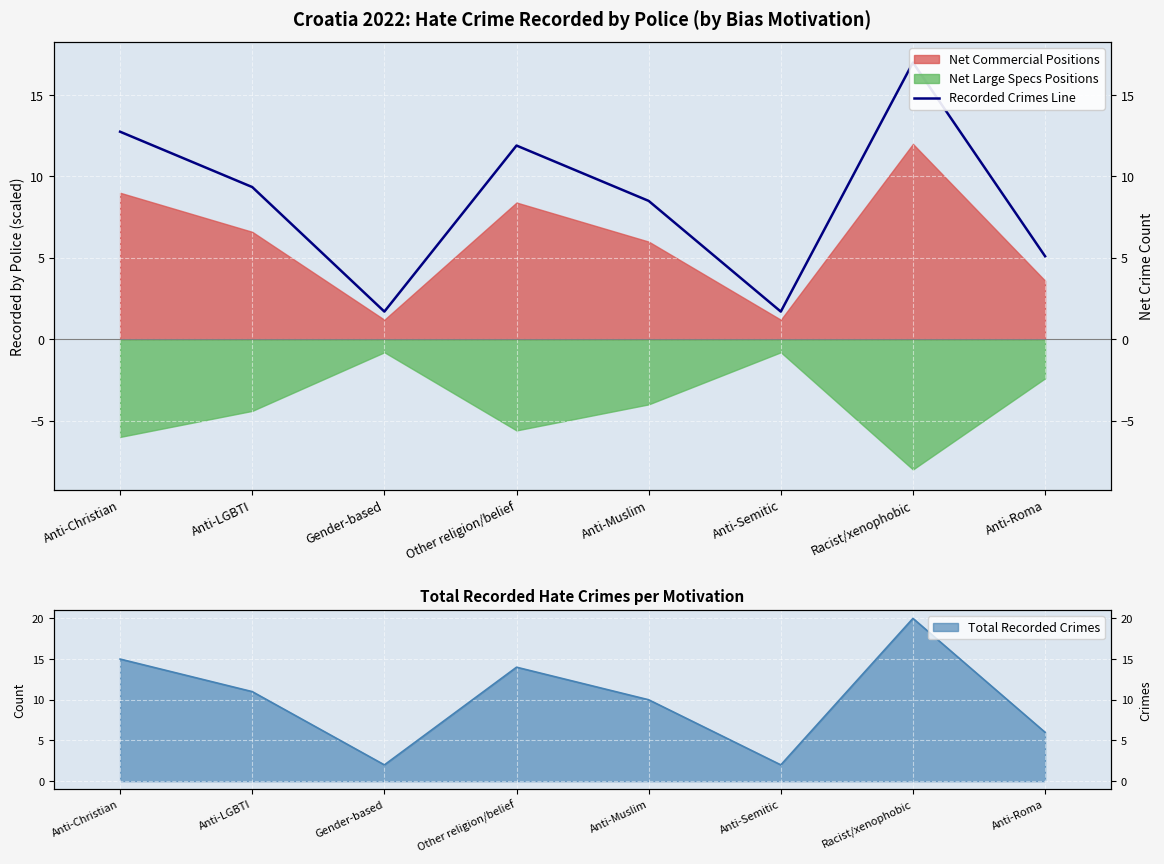

Between Gender-based and Anti-LGBTI, which is larger?

Anti-LGBTI